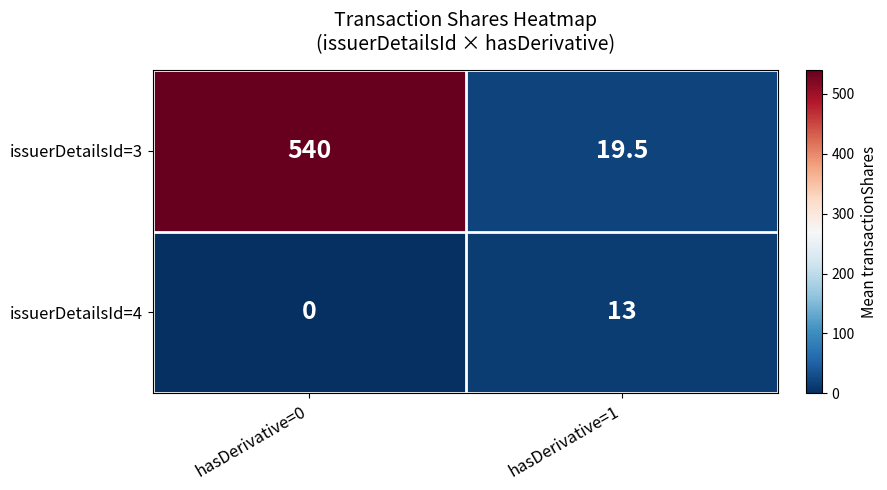

Reading right to left, extract all data points from this chart.

issuerDetailsId=3: hasDerivative=1=19.5	hasDerivative=0=540.0
issuerDetailsId=4: hasDerivative=1=13.0	hasDerivative=0=0.0